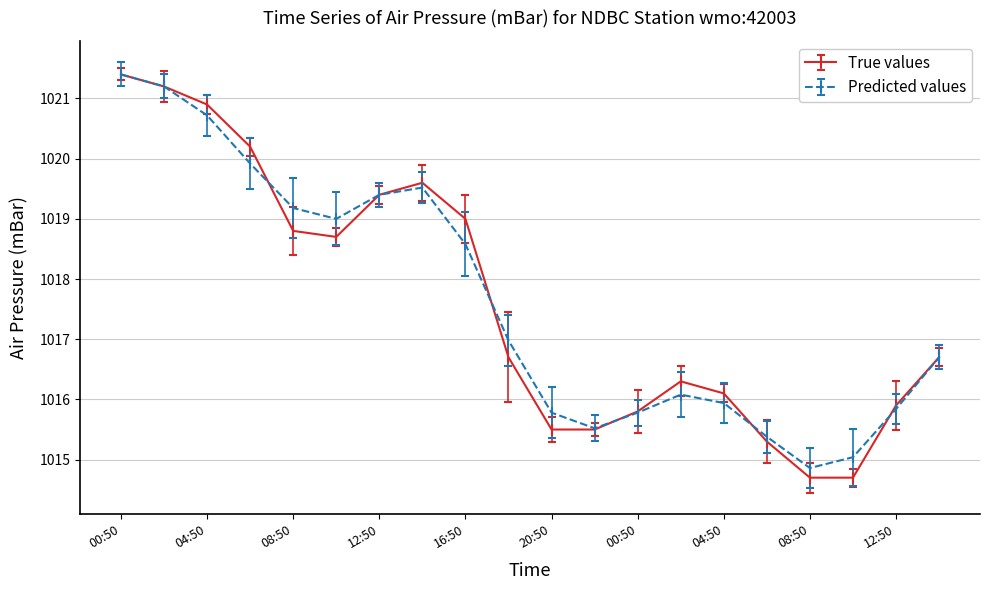

What is the value of the Predicted values point at the 11th from the left?

1015.8